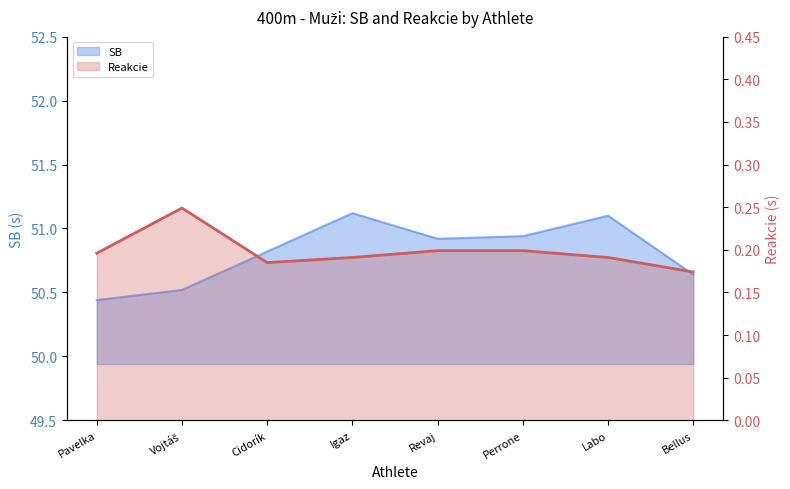

How many data points does each series have?

8